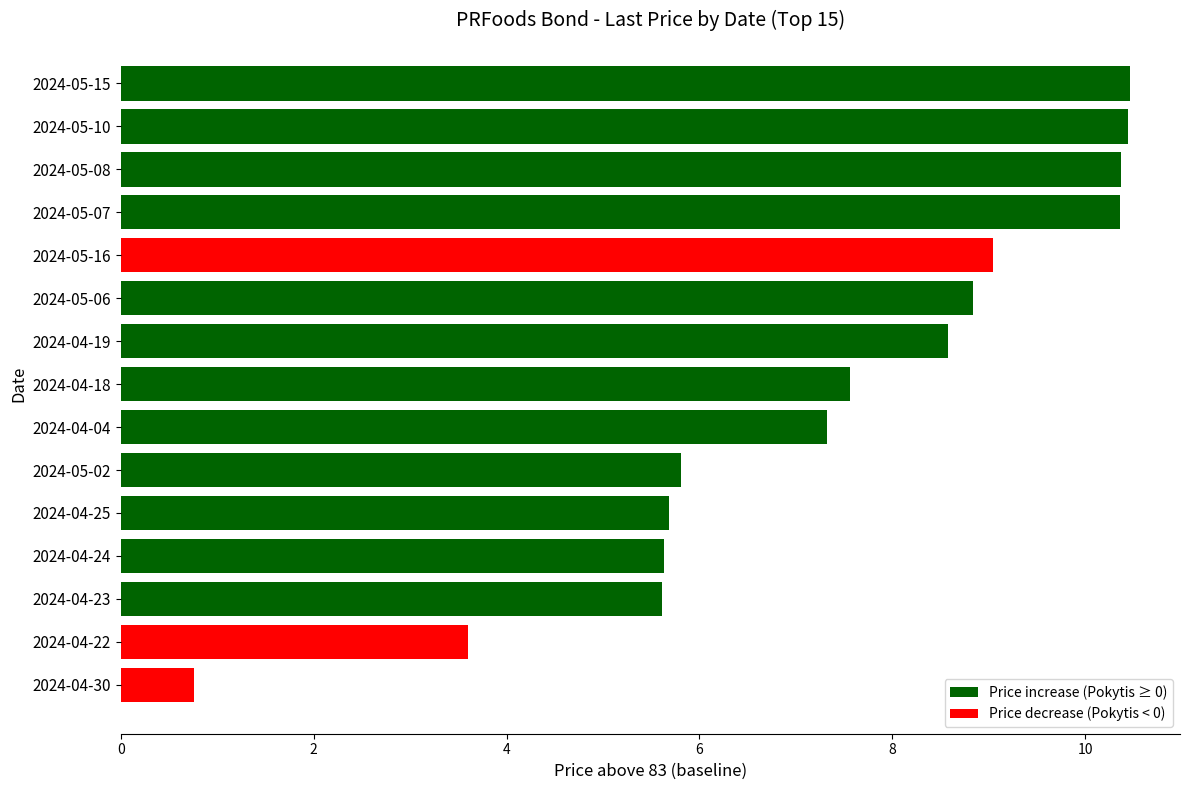

What is the sum of the values at 2024-05-10 and 2024-05-08?

20.8